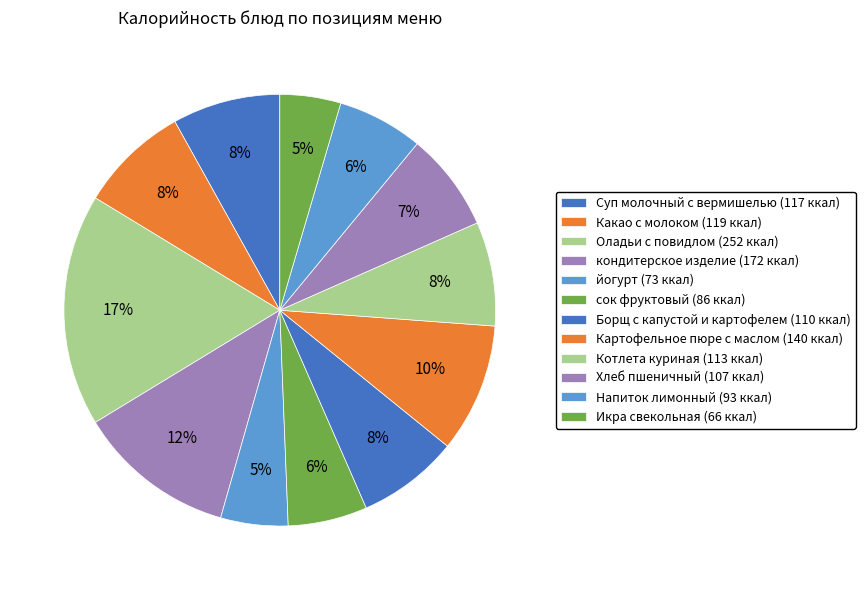

Which has a higher value, Борщ с капустой и картофелем or сок фруктовый?

Борщ с капустой и картофелем